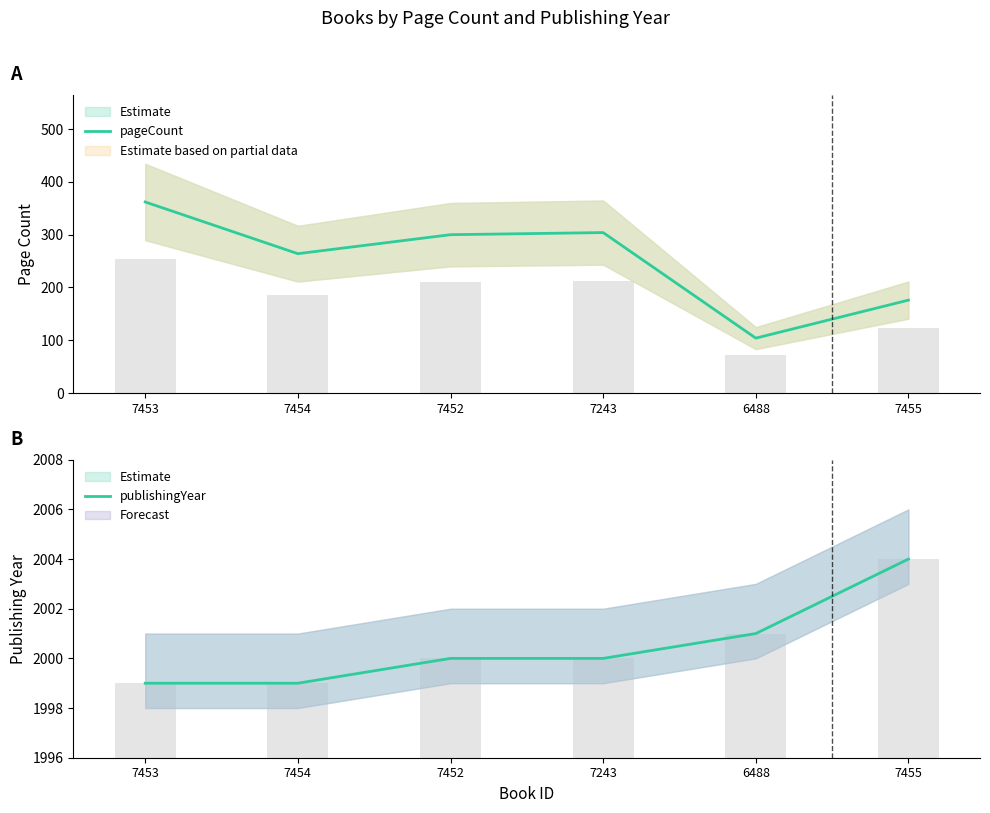

How many bars are there in total?

12